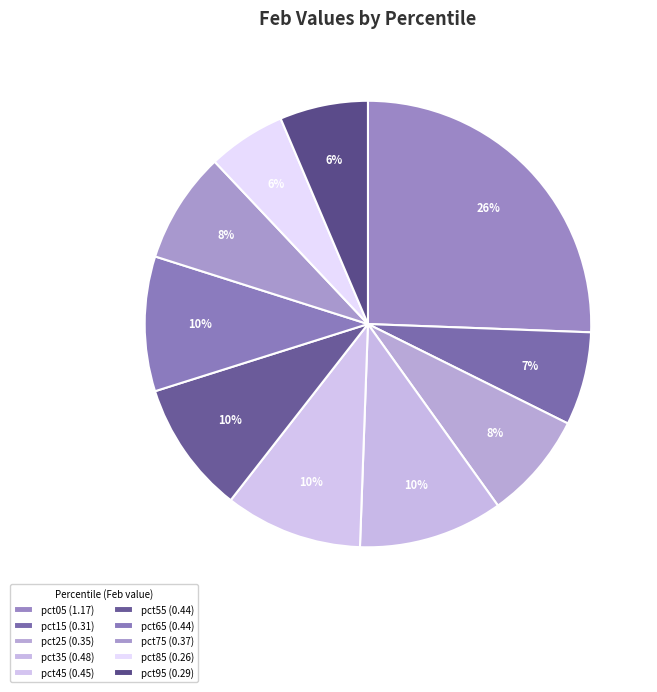

Does pct15 account for over 50% of the chart?

No